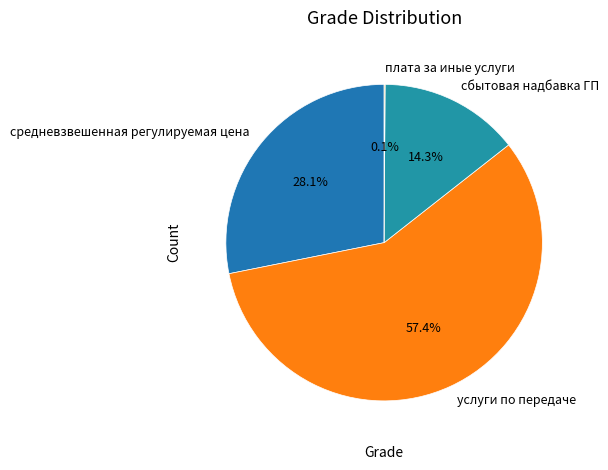

What portion of the pie excludes сбытовая надбавка ГП?

85.7%